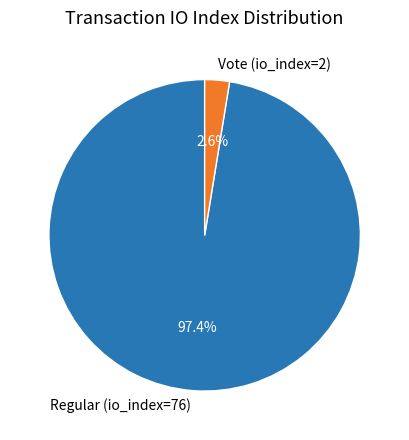

Does Regular (io_index=76) account for over 50% of the chart?

Yes